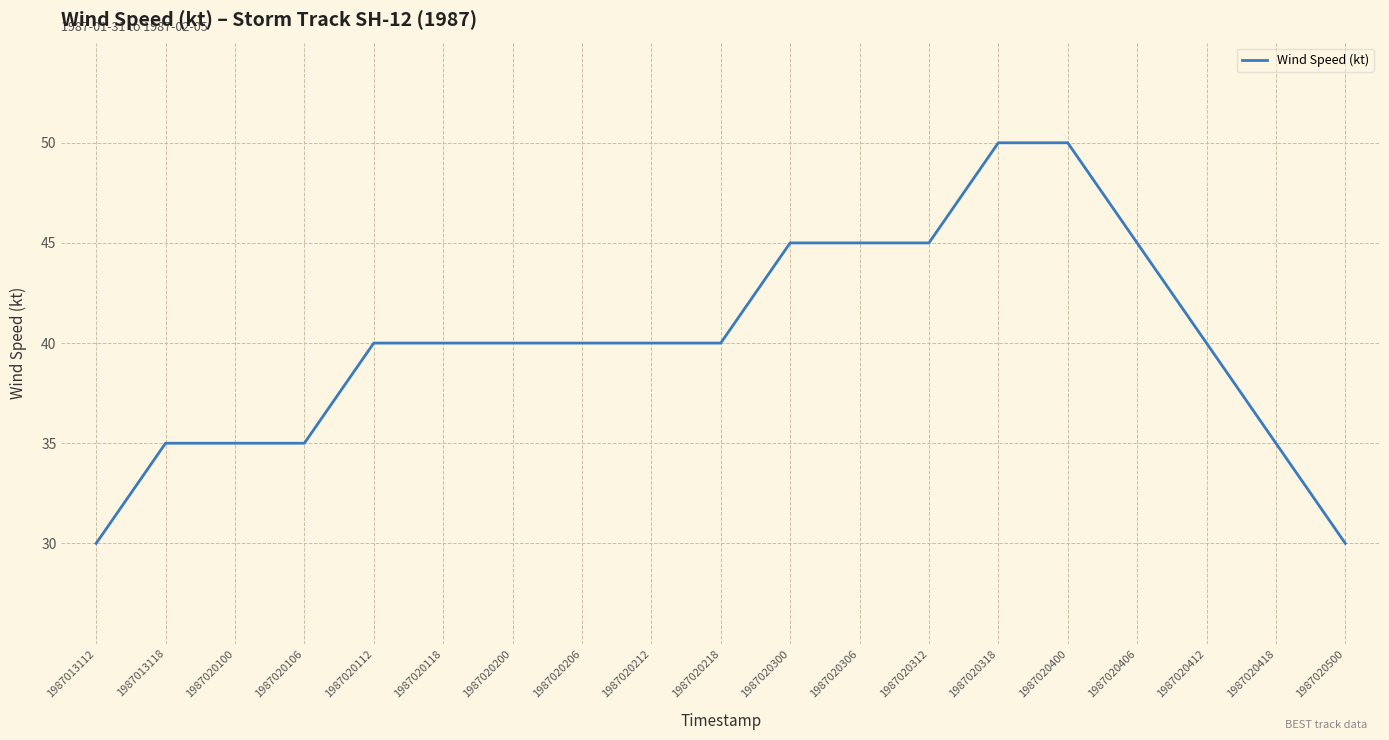

Count the number of data series in this chart.

1